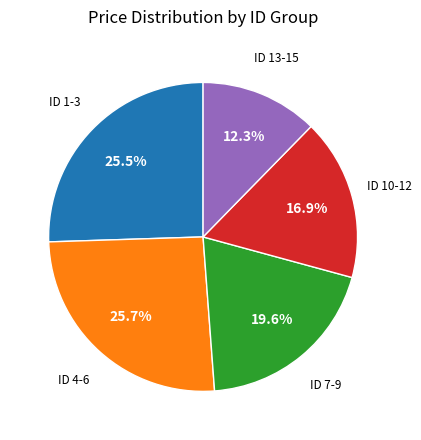

Count the number of slices in the pie.

5